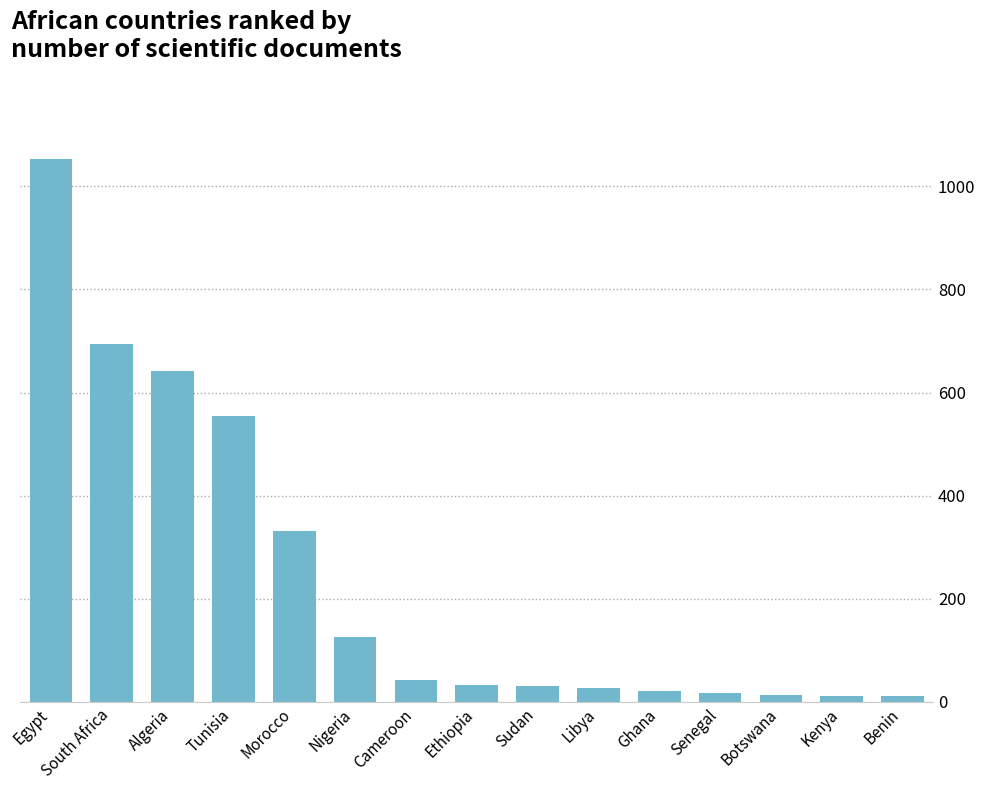

Which label corresponds to the largest value in the chart?

Egypt